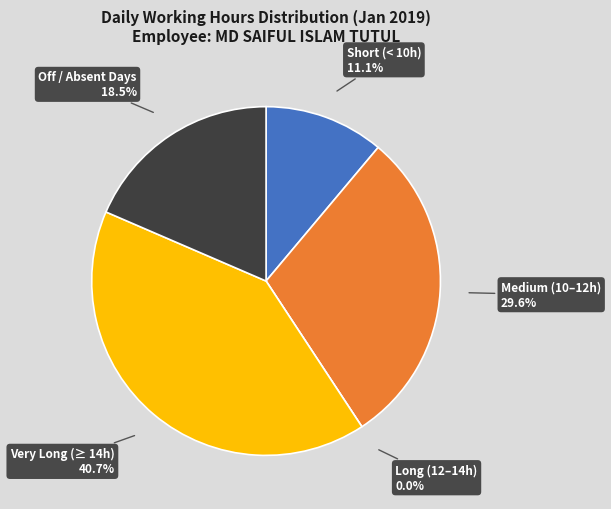

Is Day 13 the majority of the pie?

No